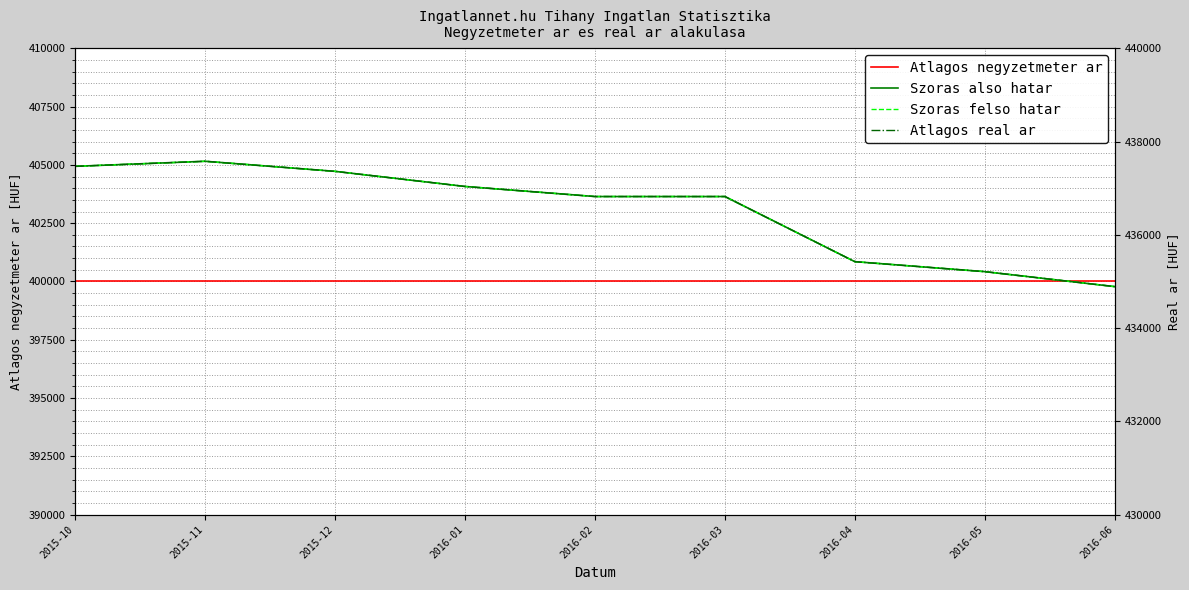

What is the total value across all series at 2015-11?

1712731